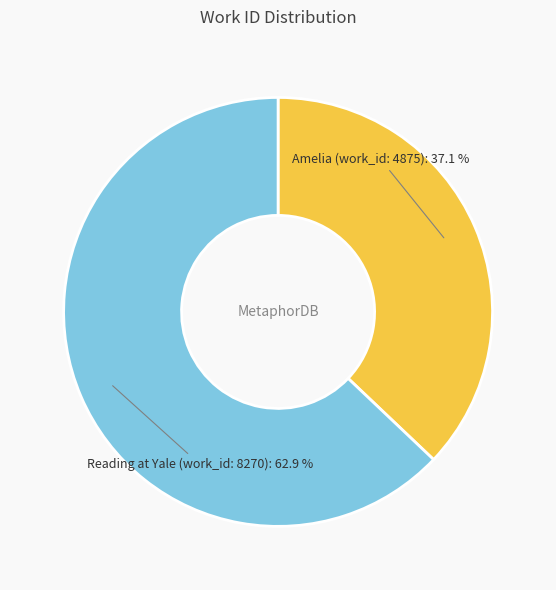

Which slice is the smallest?

Amelia (work_id: 4875)